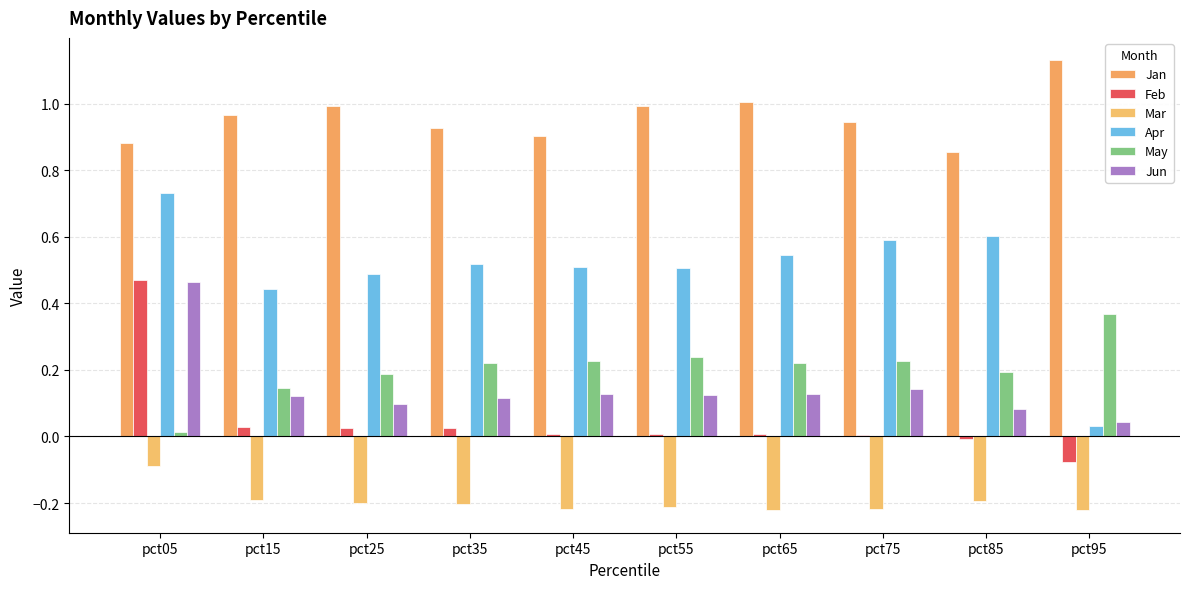

What is the minimum value for Mar?

-0.2